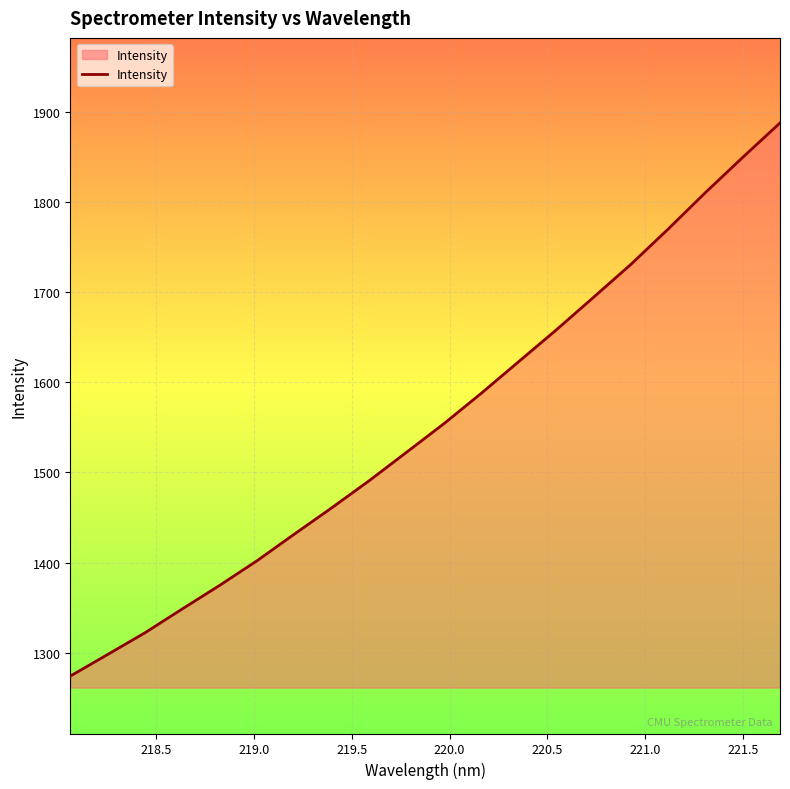

What is the greatest value displayed?

1887.7